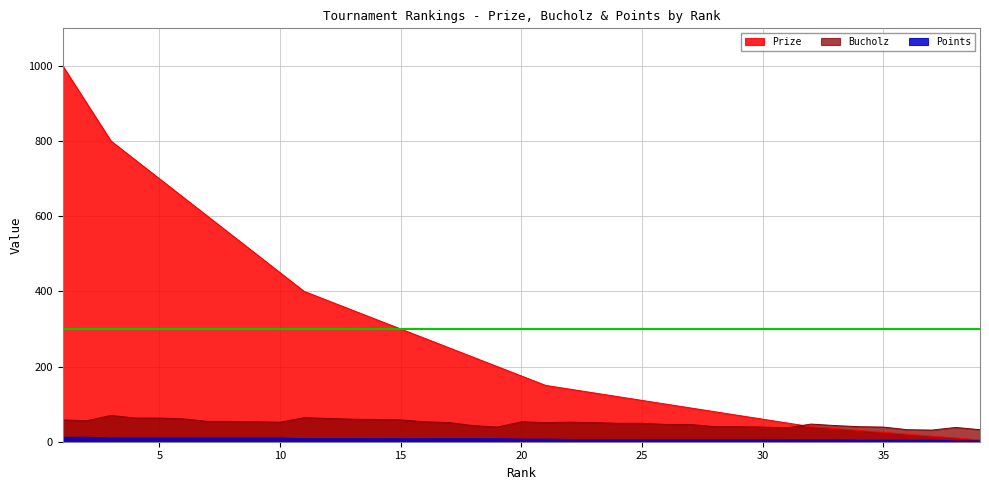

How many intersections are there between Bucholz and Prize?

1